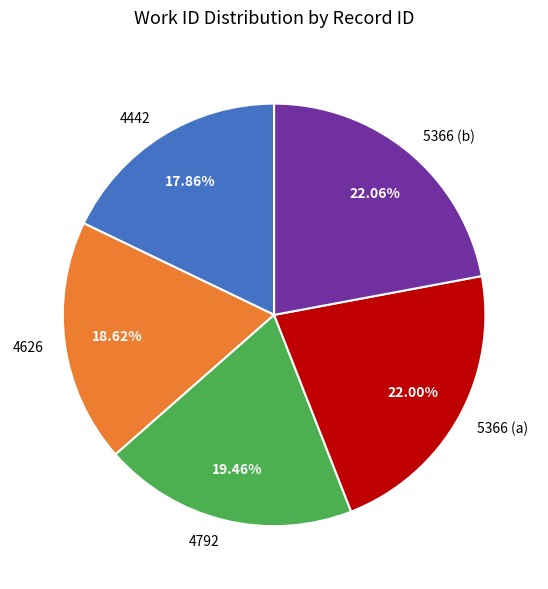

Is there a majority slice in this chart?

No